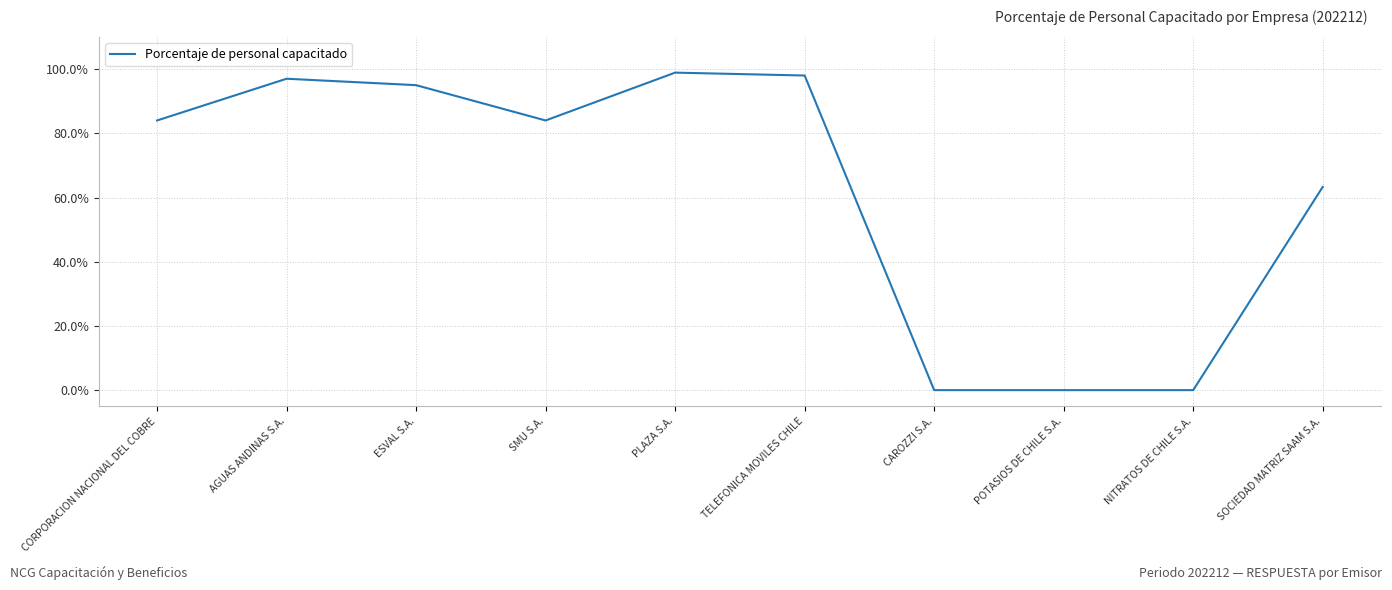

What is the greatest value displayed?

98.9